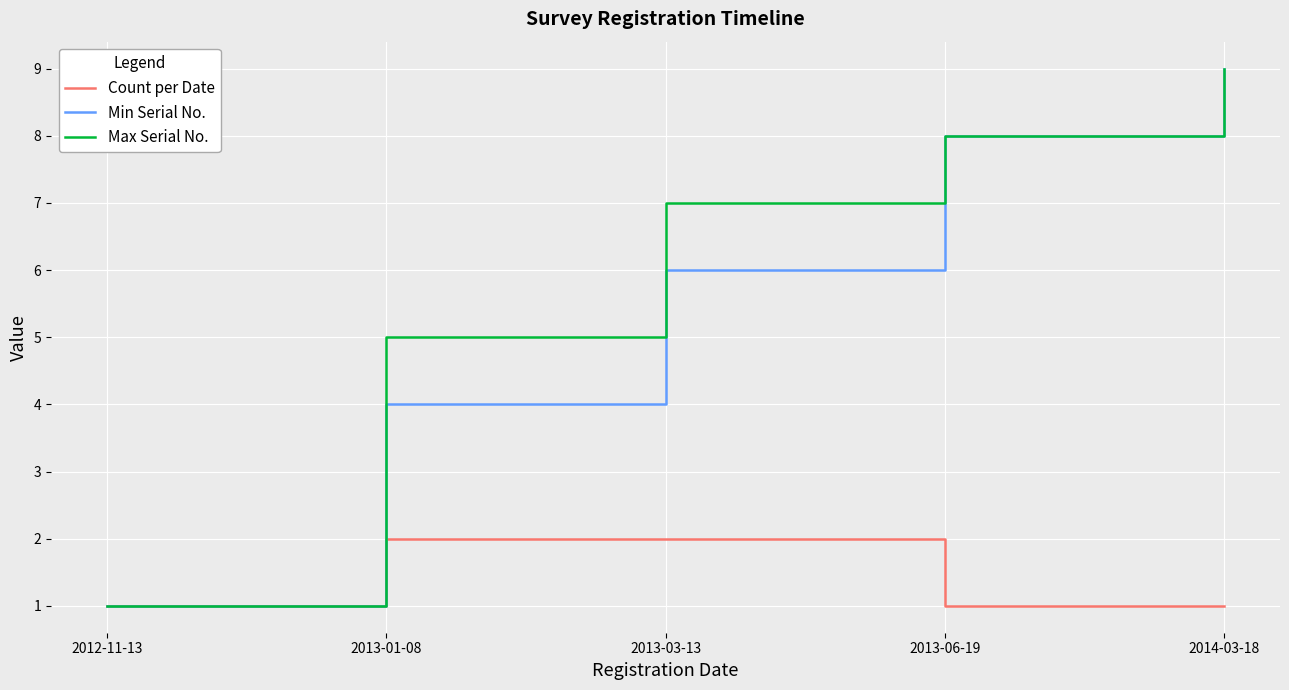

How many lines are shown in the chart?

3